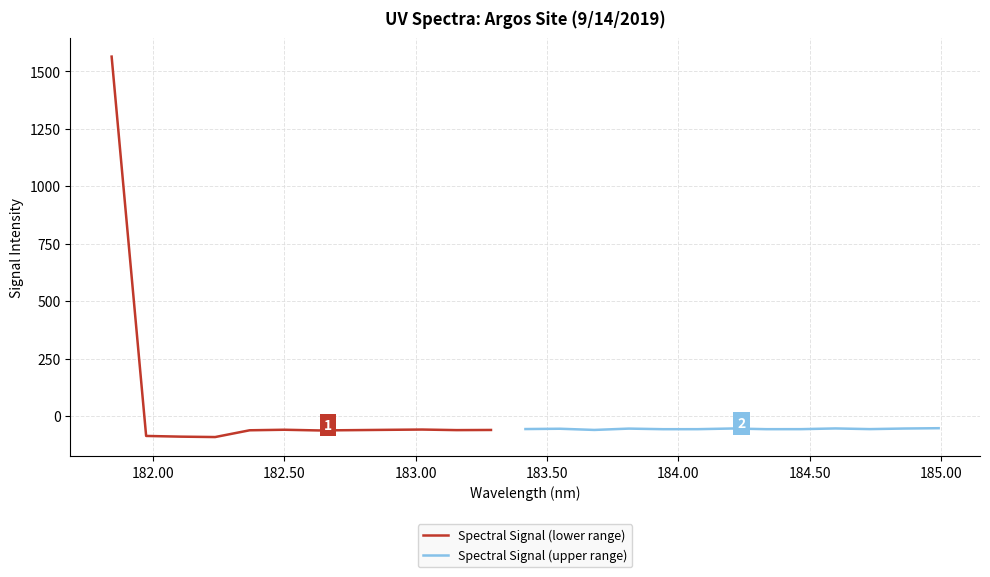

Is it true that the value at 184.0735234058 is -56.9?

True